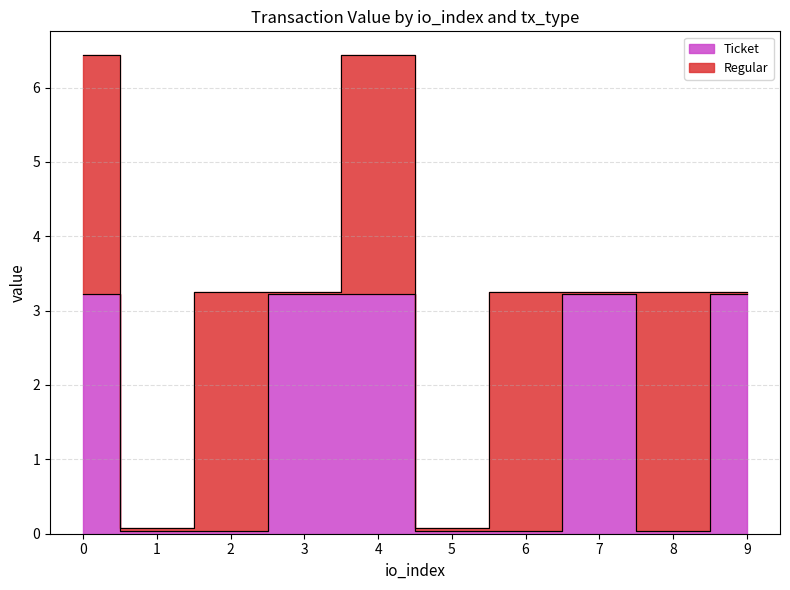

The value at 8 is 0.0. True or false?

True